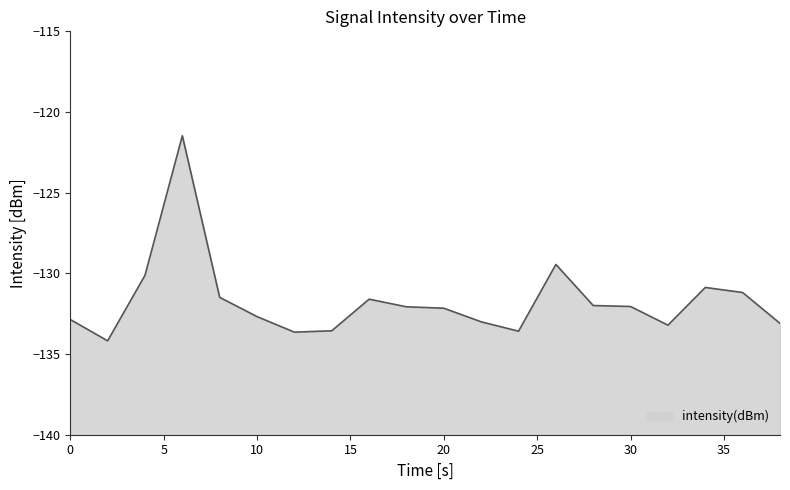

How many lines are shown in the chart?

1